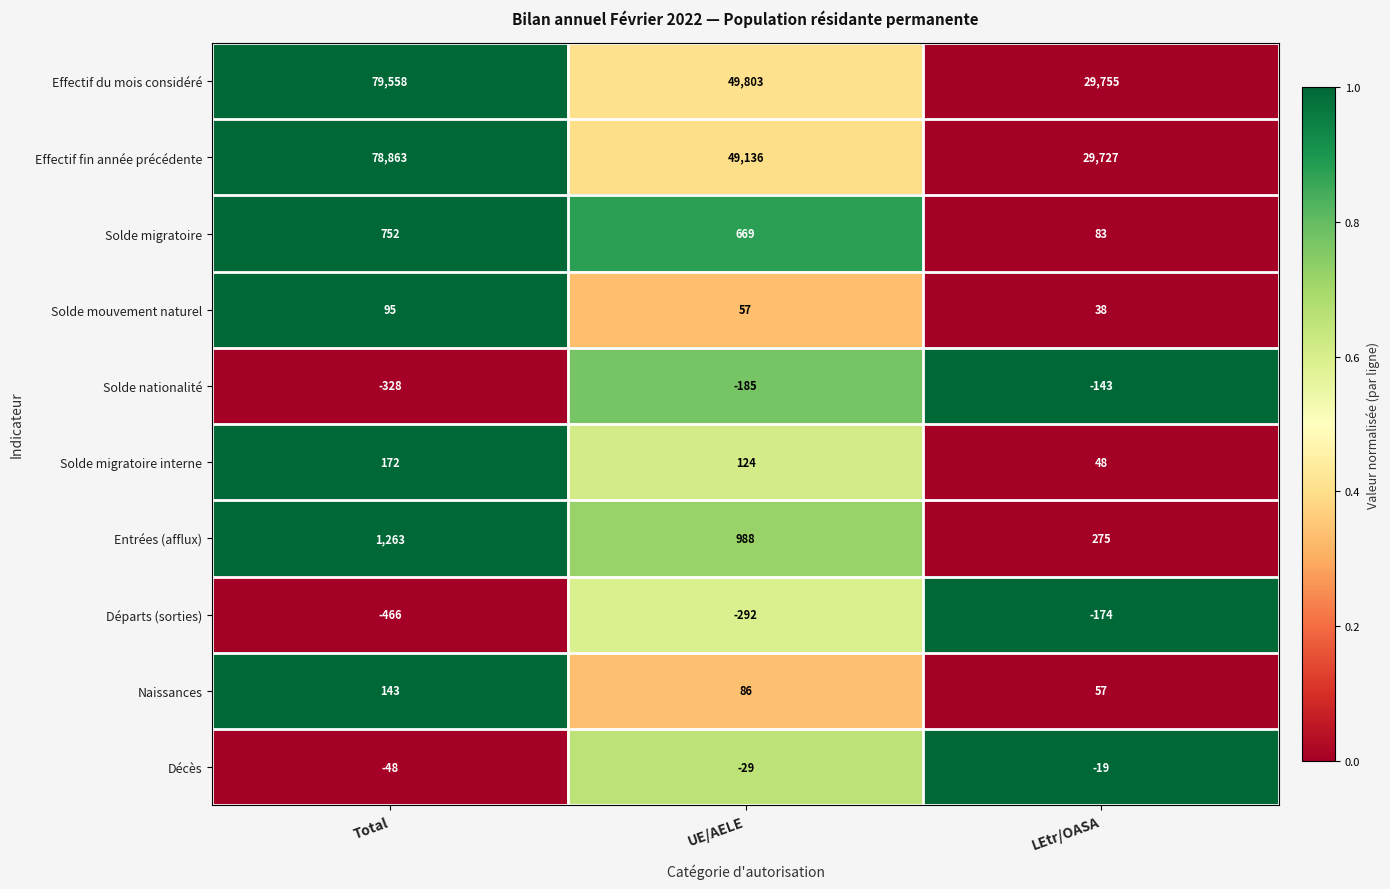

Which label corresponds to the largest value in the chart?

Total